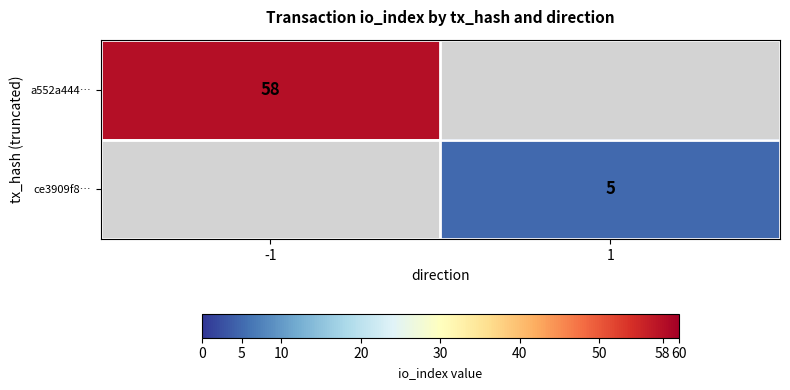

The value of a552a444… at -1 is 58. True or false?

True